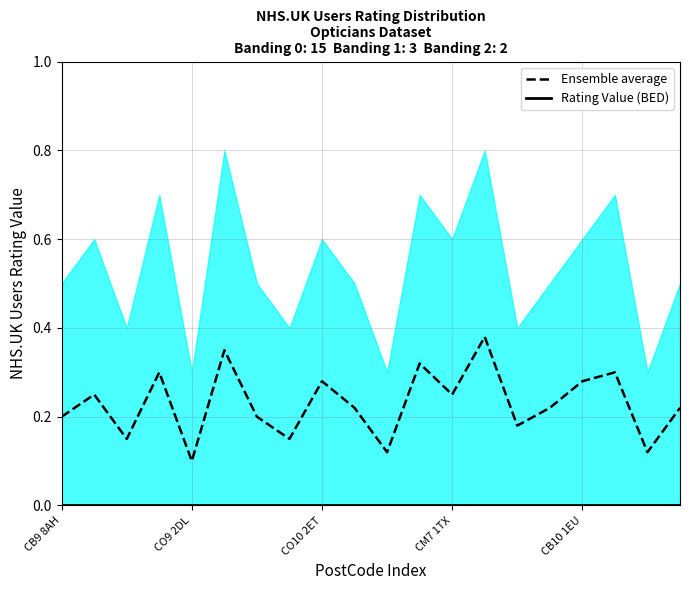

What is the lowest value of the Ensemble average series?

0.1